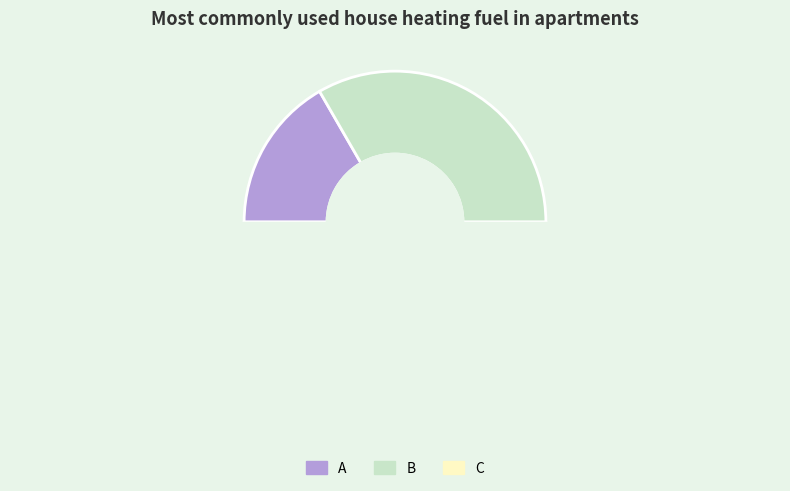

How many segments does this pie chart have?

3